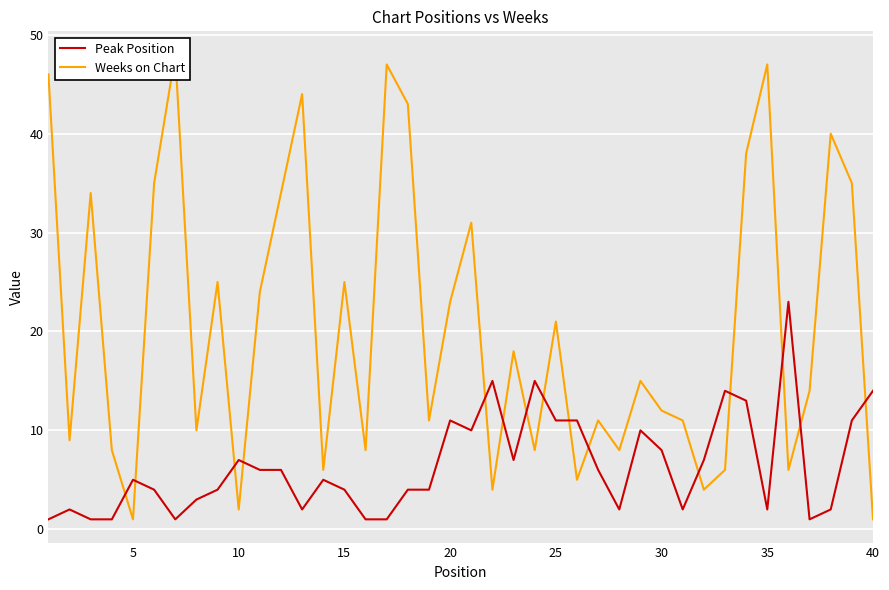

What value does the Peak Position series have at 30, to the nearest 10?

10